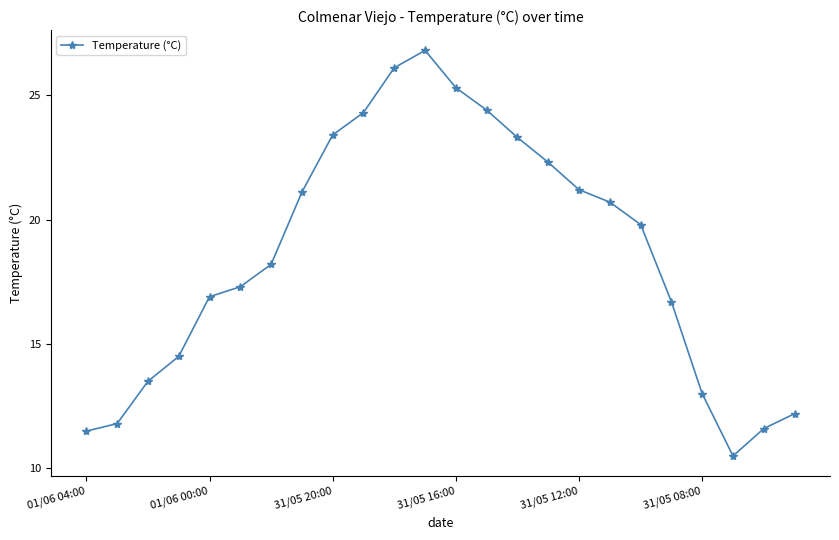

How many values exceed 19?

12